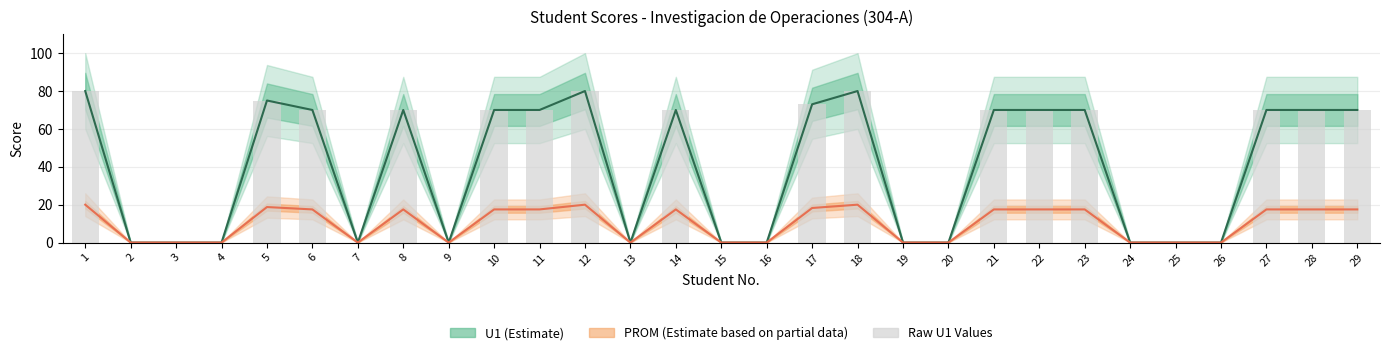

The U1 series shows 33.7 at 12. True or false?

False